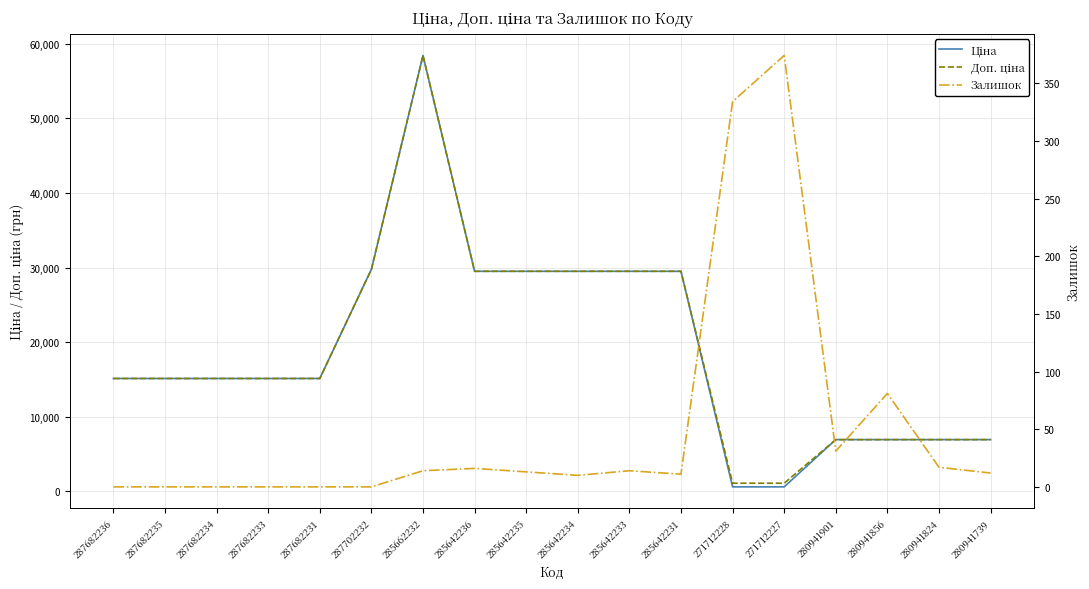

True or false: Доп. ціна has more than 2 points higher than both neighbors.

False